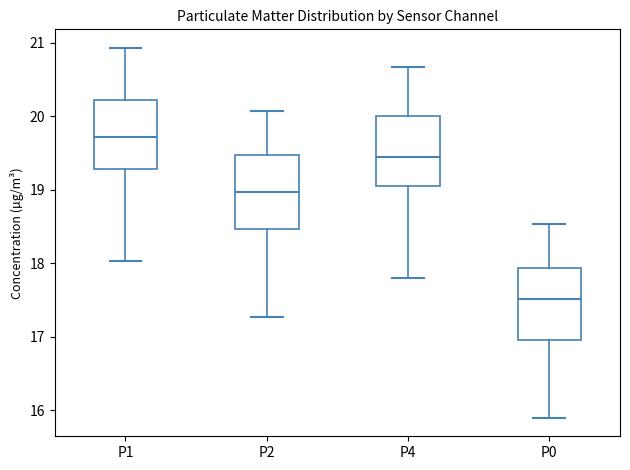

Reading left to right, read every box against the y-axis: the position of its median line, the range the box covers, and the ends of its whiskers. The values are not printed on the chart, so give them approximately, as read against the axis.

P1: median 19.7, box 19.3 to 20.2, whiskers 18.0 to 20.9
P2: median 19.0, box 18.5 to 19.5, whiskers 17.3 to 20.1
P4: median 19.5, box 19.1 to 20.0, whiskers 17.8 to 20.7
P0: median 17.5, box 17.0 to 17.9, whiskers 15.9 to 18.5